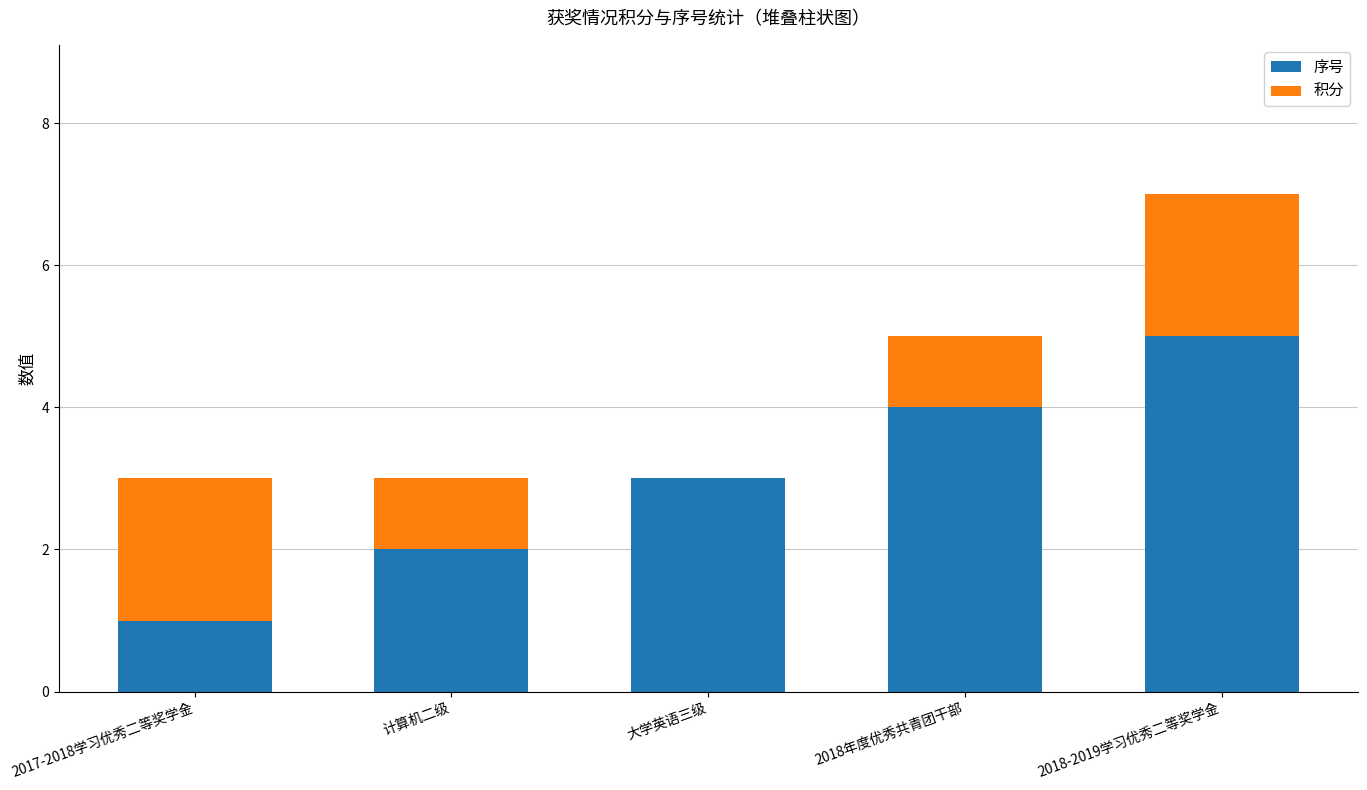

Read the 序号 value at 2018-2019学习优秀二等奖学金.

5